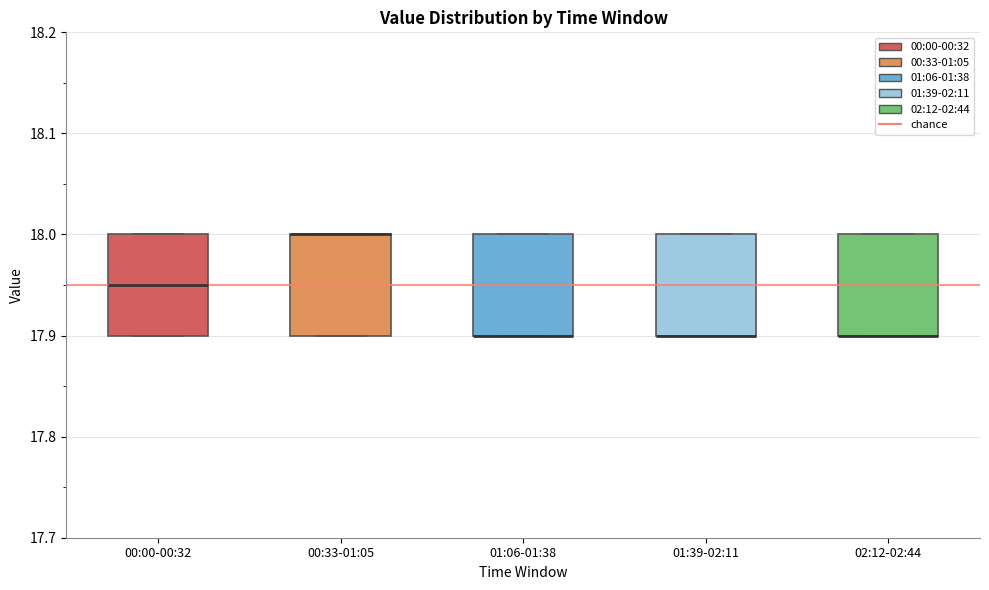

Reading left to right, transcribe this box plot: for each box, give where its median line is, the range the box spans, and where its two whiskers end, as read against the y-axis. The values are not printed on the chart, so give them approximately, as read against the axis.

00:00-00:32: median 17.95, box 17.90 to 18.00, whiskers 17.90 to 18.00
00:33-01:05: median 18.00 (drawn on the box's upper edge), box 17.90 to 18.00, whiskers 17.90 to 18.00
01:06-01:38: median 17.90 (drawn on the box's lower edge), box 17.90 to 18.00, whiskers 17.90 to 18.00
01:39-02:11: median 17.90 (drawn on the box's lower edge), box 17.90 to 18.00, whiskers 17.90 to 18.00
02:12-02:44: median 17.90 (drawn on the box's lower edge), box 17.90 to 18.00, whiskers 17.90 to 18.00